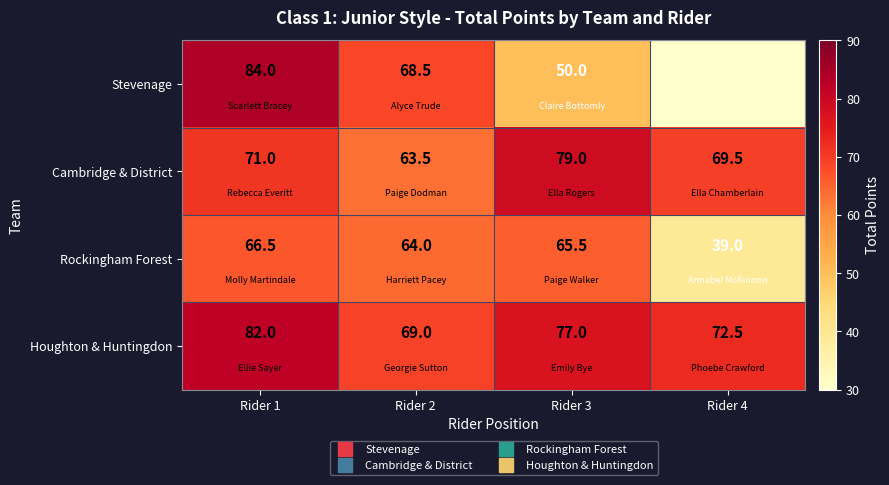

List the series in order of their peak value, lowest first.

Rockingham Forest, Cambridge & District, Houghton & Huntingdon, Stevenage